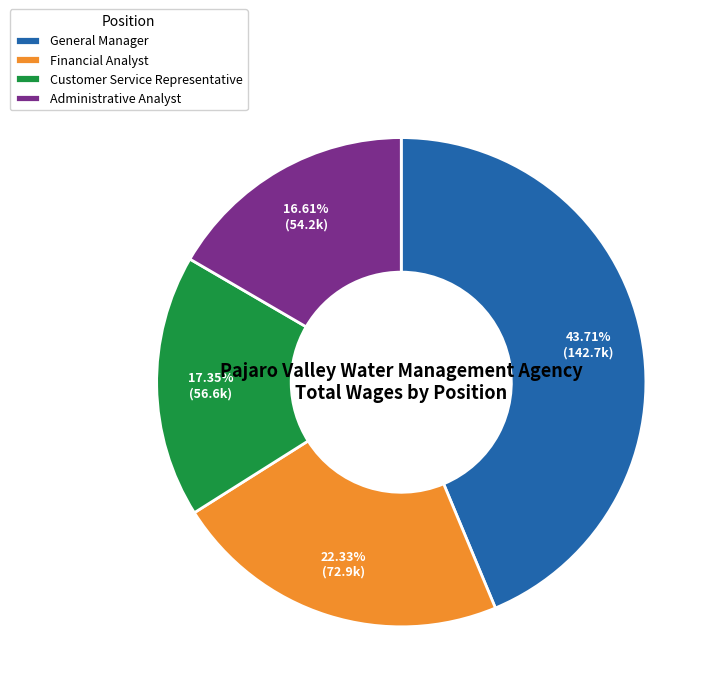

What is the largest slice in the pie chart?

General Manager